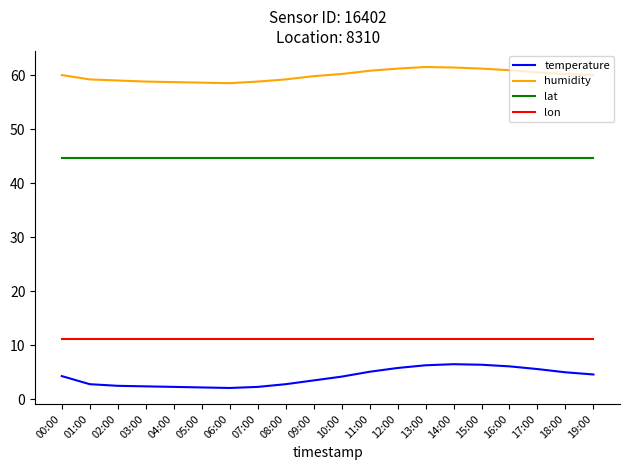

Which series has the largest total across all categories?

humidity